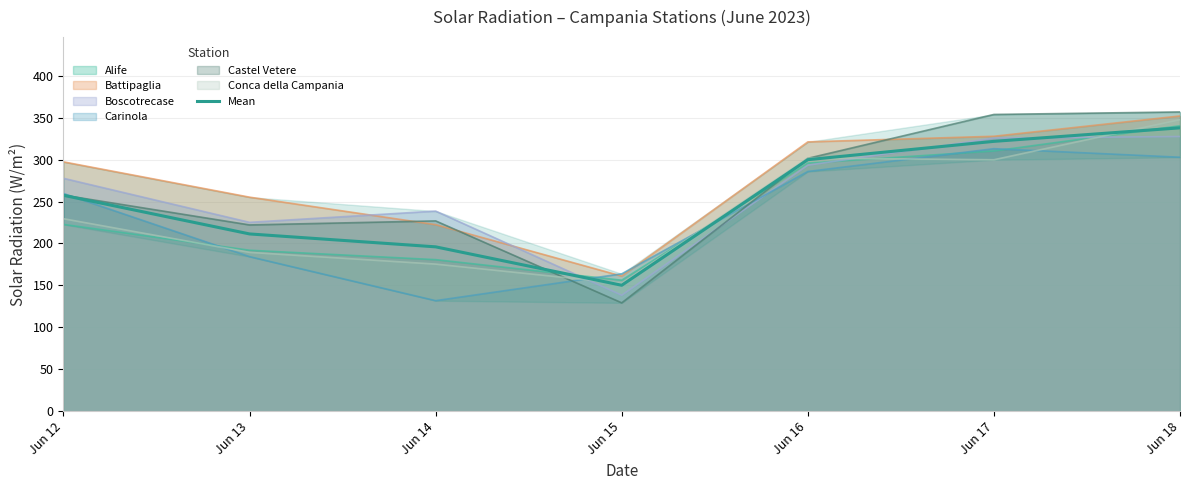

Where does the data first go above 257?

Jun 12